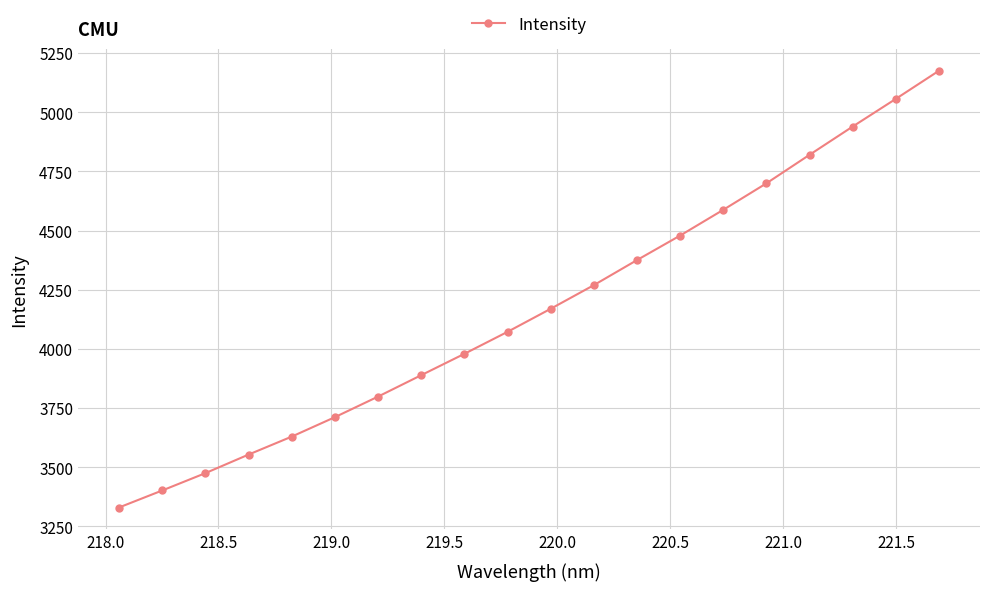

Reading left to right, what are all the values shown in this chart?

3330.0	3401.9	3475.1	3553.6	3629.5	3711.7	3798.6	3889.1	3979.4	4072.3	4169.7	4269.6	4375.5	4479.1	4587.9	4699.8	4820.4	4939.6	5056.6	5175.4